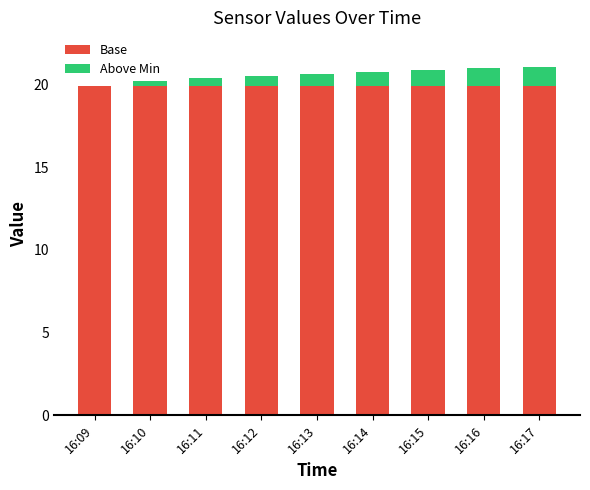

Does the chart contain stacked bars?

Yes